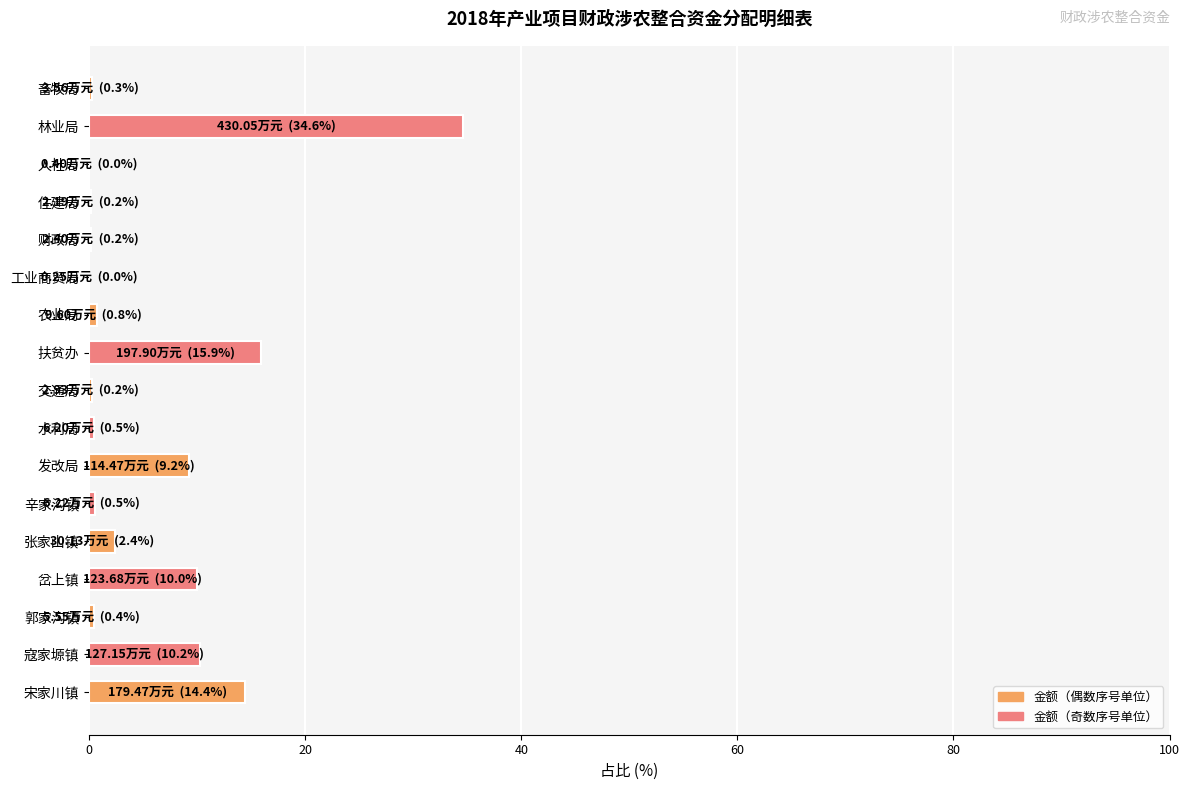

What is the sum of all values?

100.0